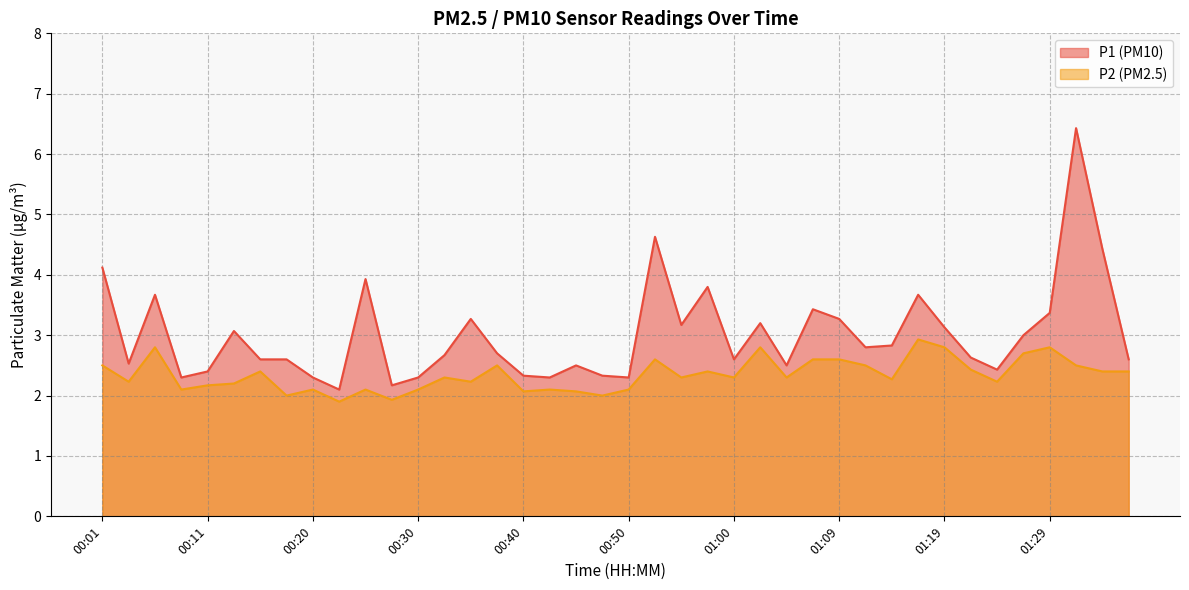

Reading right to left, extract all data points from this chart.

P1: 2.6	4.4	6.4	3.4	3.0	2.4	2.6	3.1	3.7	2.8	2.8	3.3	3.4	2.5	3.2	2.6	3.8	3.2	4.6	2.3	2.3	2.5	2.3	2.3	2.7	3.3	2.7	2.3	2.2	3.9	2.1	2.3	2.6	2.6	3.1	2.4	2.3	3.7	2.5	4.1
P2: 2.4	2.4	2.5	2.8	2.7	2.2	2.4	2.8	2.9	2.3	2.5	2.6	2.6	2.3	2.8	2.3	2.4	2.3	2.6	2.1	2.0	2.1	2.1	2.1	2.5	2.2	2.3	2.1	1.9	2.1	1.9	2.1	2.0	2.4	2.2	2.2	2.1	2.8	2.2	2.5